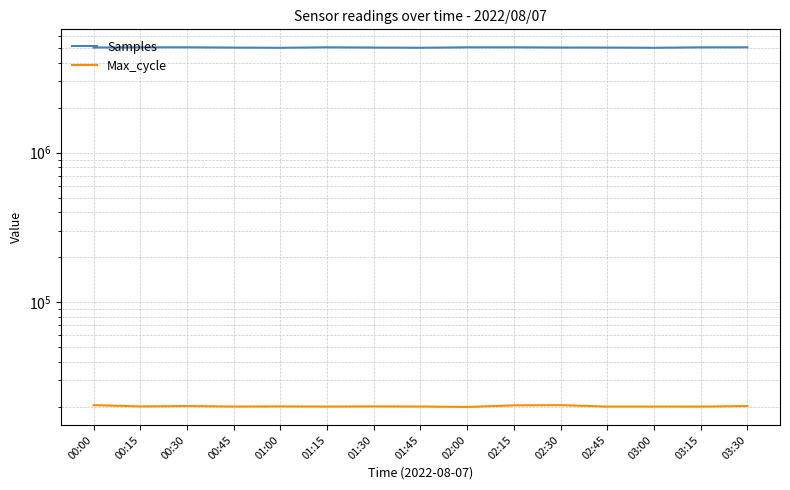

At 00:30, list the series in order from largest to smallest.

Samples, Max_cycle